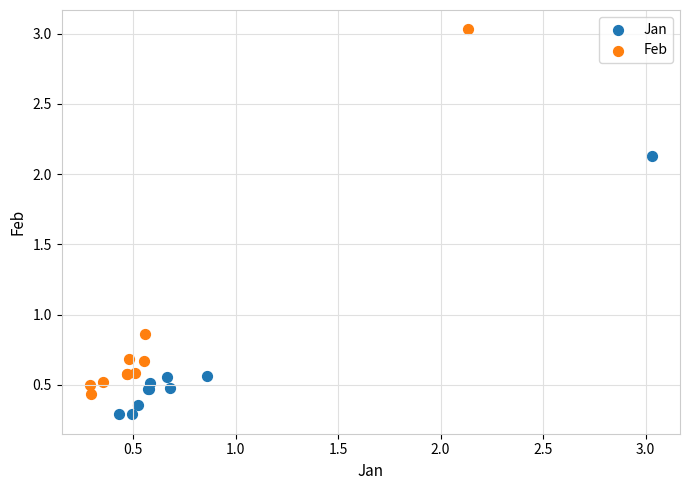

Which series has the largest Y range (max minus min)?

Feb